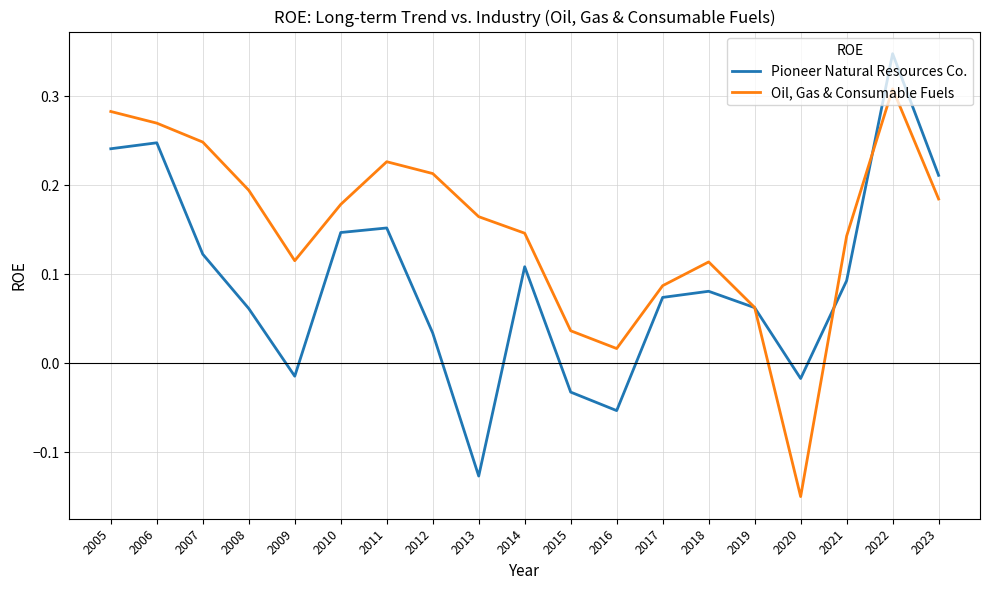

What are all the series names shown in the legend?

Pioneer Natural Resources Co., Oil, Gas & Consumable Fuels